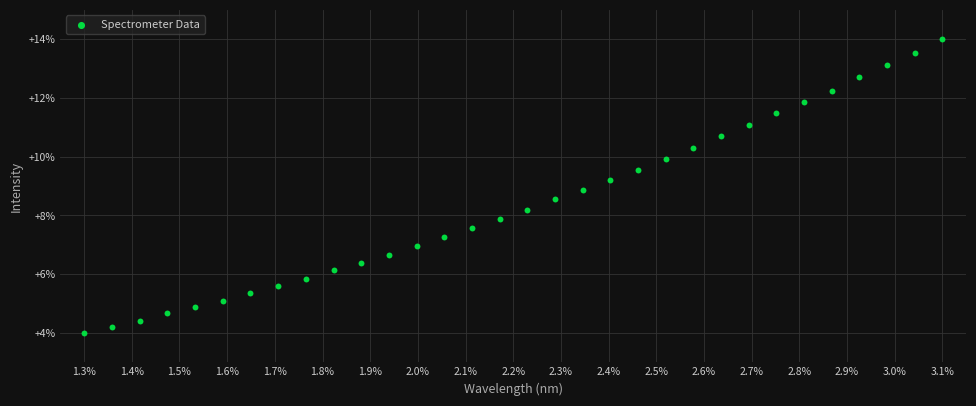

What is the range of Y values (max minus min)?

10.0